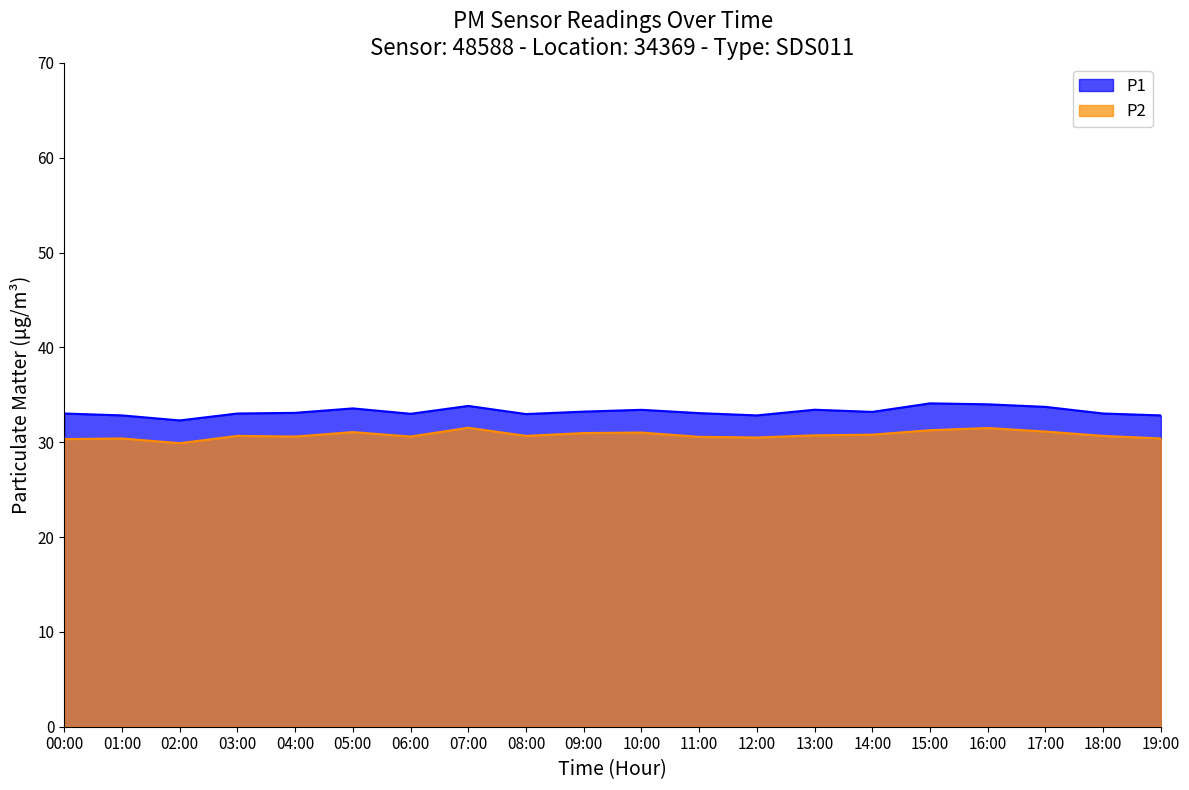

What is the value of the P2 point at the 5th from the left?

30.6